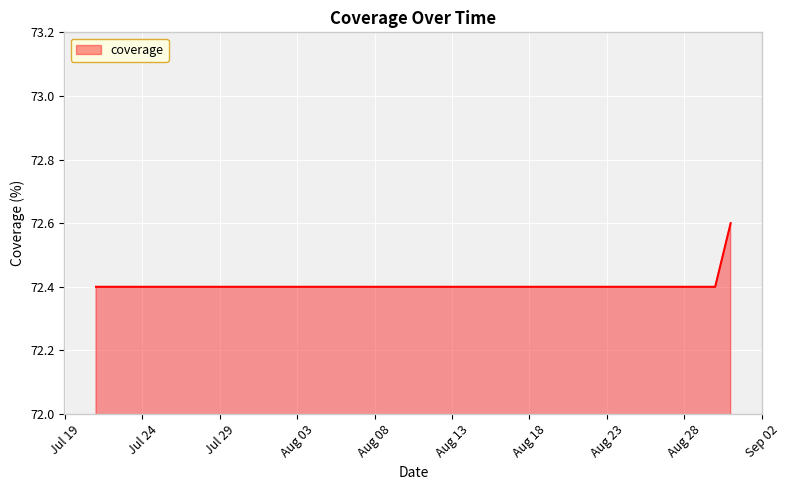

What is the average value?

72.4